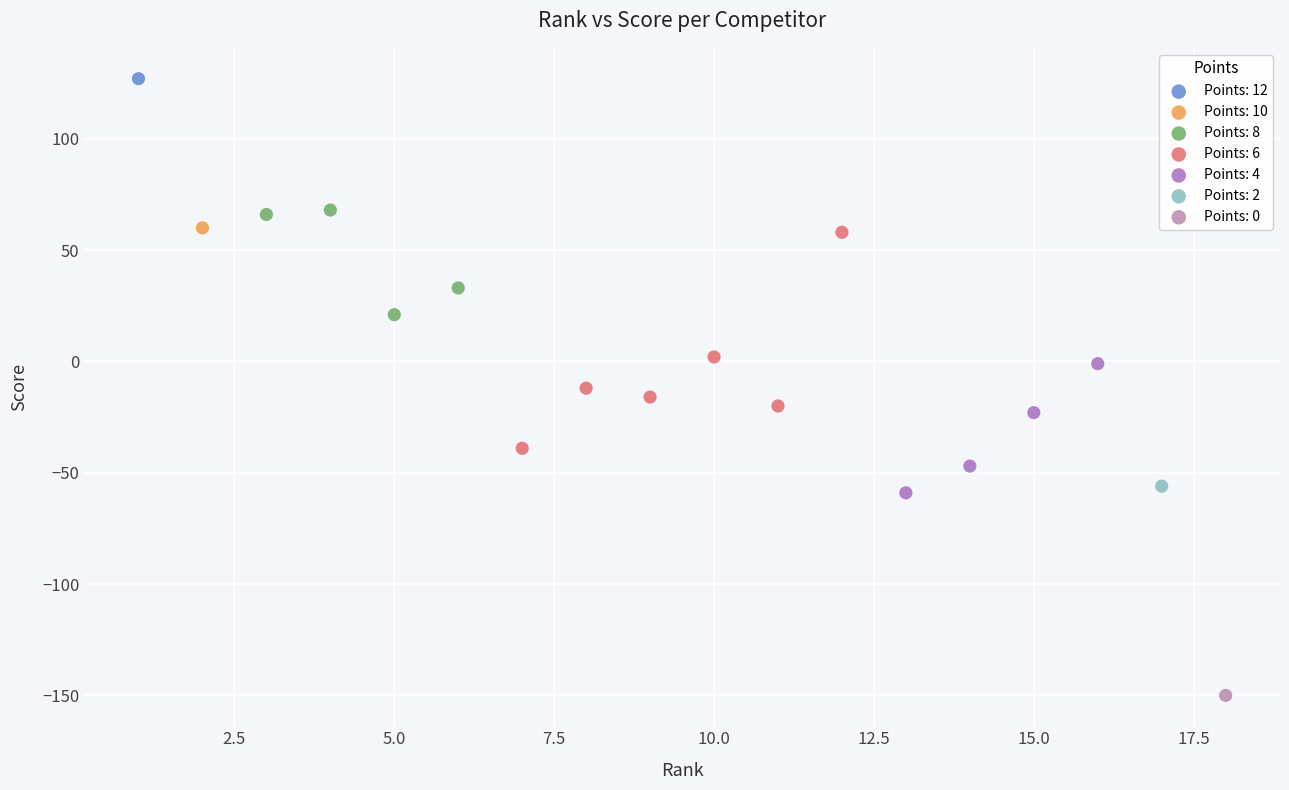

Which series contains the highest Y value?

Points: 12